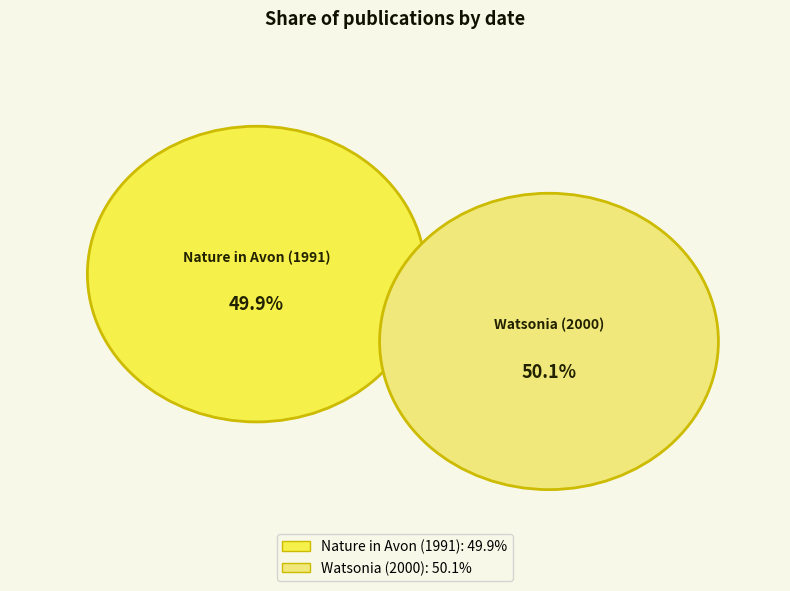

Do Watsonia (2000) and Nature in Avon (1991) together represent more than half of the pie?

Yes